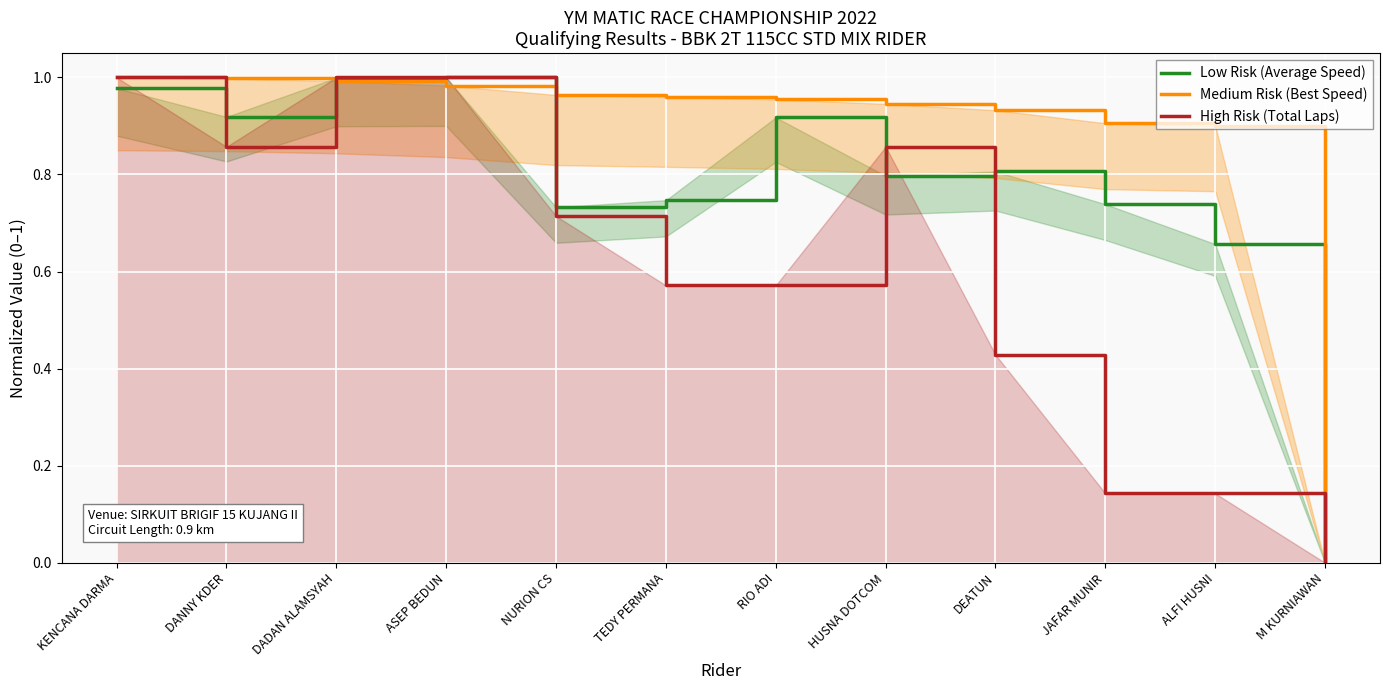

Between RIO ADI and JAFAR MUNIR, which is larger?

RIO ADI